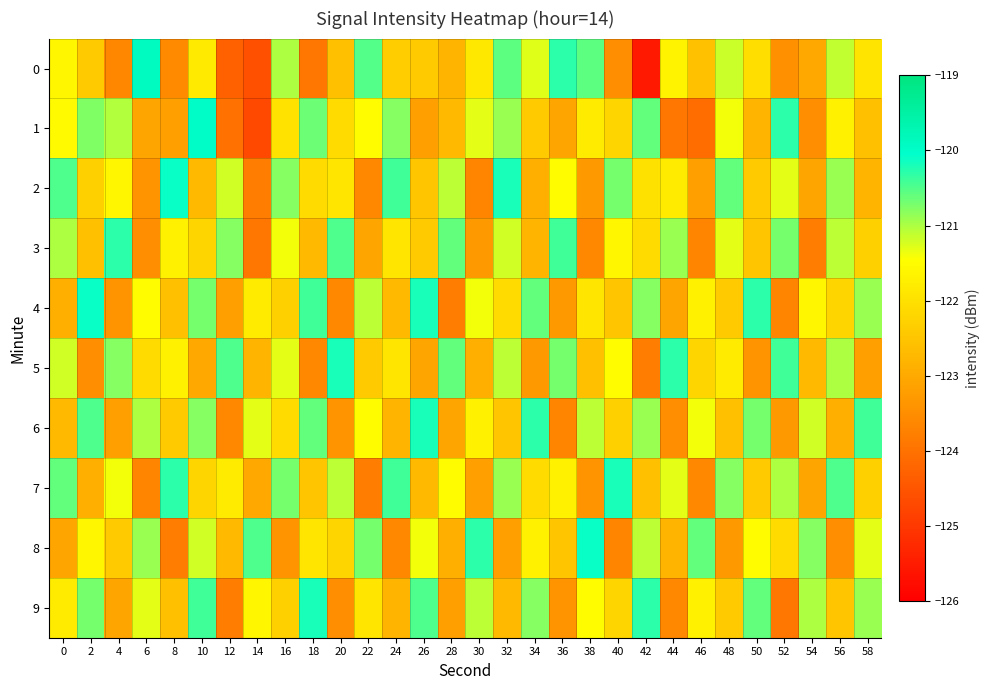

Which label corresponds to the largest value in the chart?

6